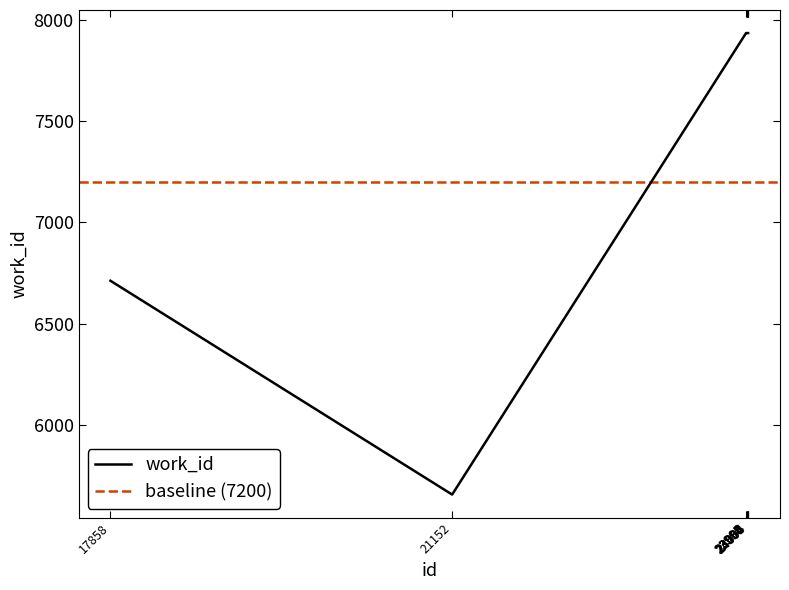

Reading left to right, what are all the values shown in this chart?

6712	5657	7934	7934	7934	7934	7934	7934	7934	7934